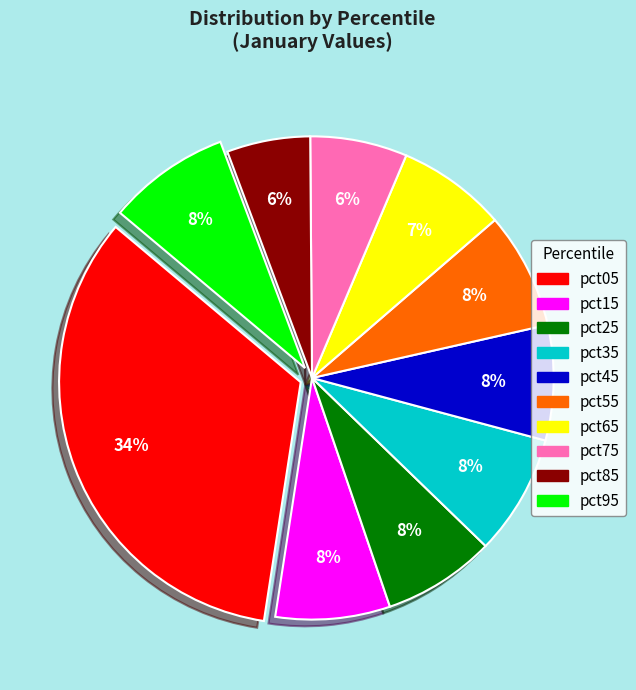

Is it true that pct85 is 1% of the pie?

False